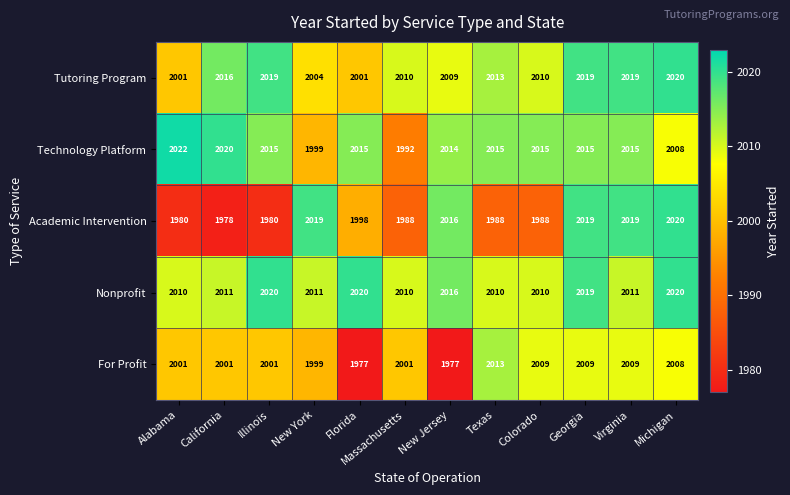

The Technology Platform series shows 2015 at Illinois. True or false?

True